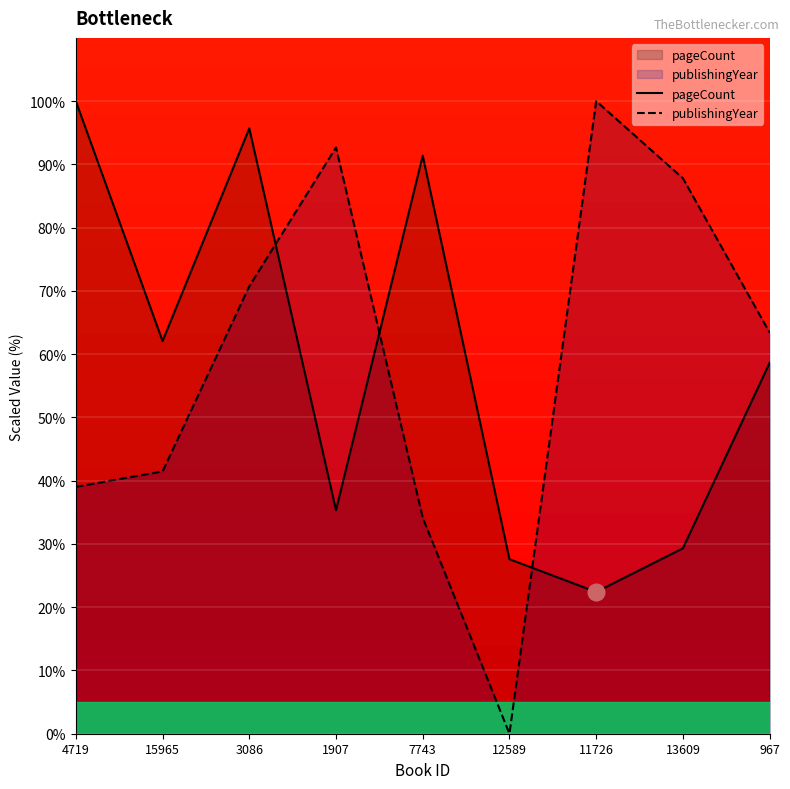

Rank the categories by pageCount value from lowest to highest.

11726, 12589, 13609, 1907, 967, 15965, 7743, 3086, 4719